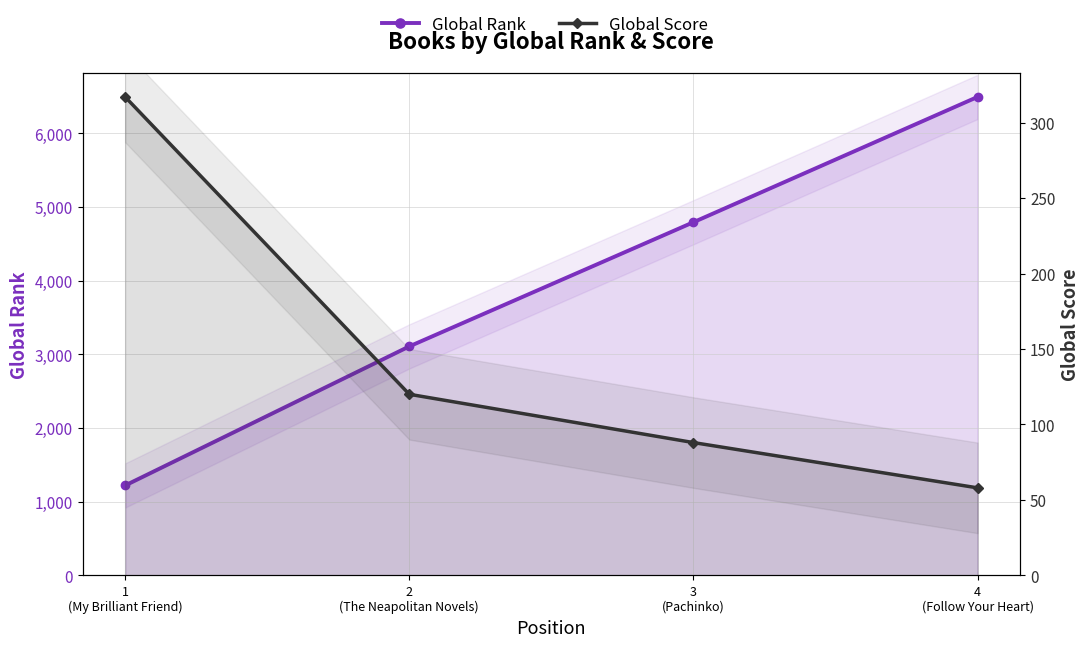

List the labels in order of Global Score value, smallest first.

4
(Follow Your Heart), 3
(Pachinko), 2
(The Neapolitan Novels), 1
(My Brilliant Friend)